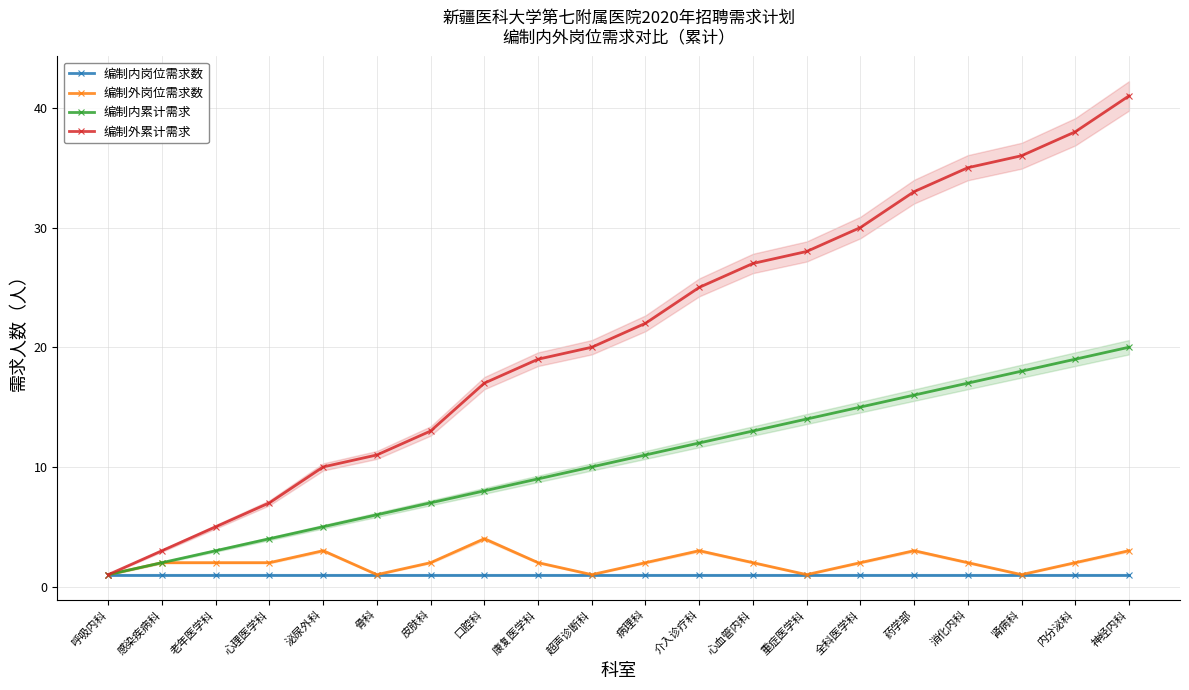

How many series are shown in this chart?

4